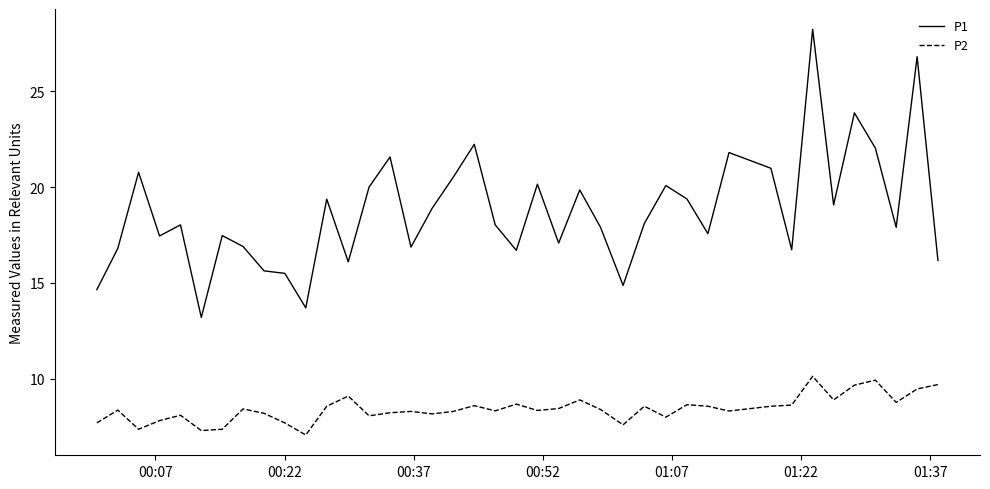

True or false: P1 has more than 2 interior local peaks.

True